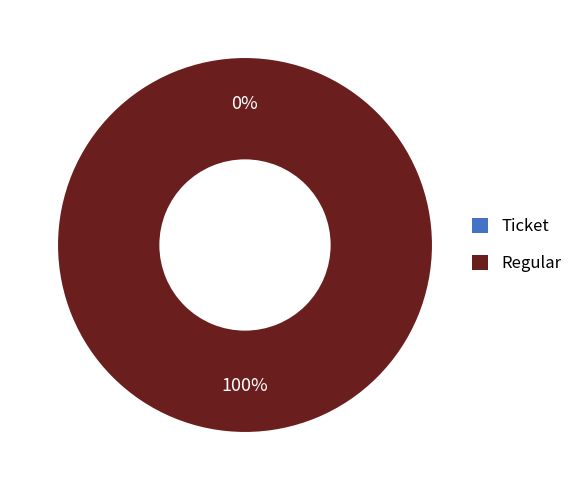

What percentage do Regular and Ticket together represent?

100.0%